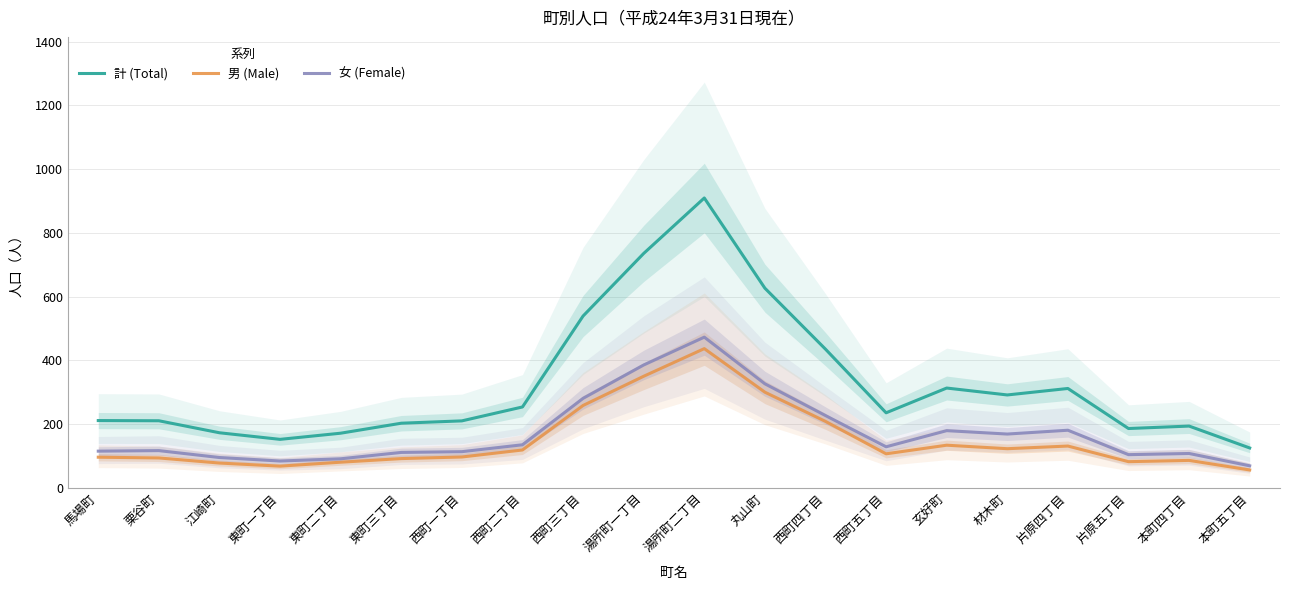

At how many categories does at least one series exceed 893?

1